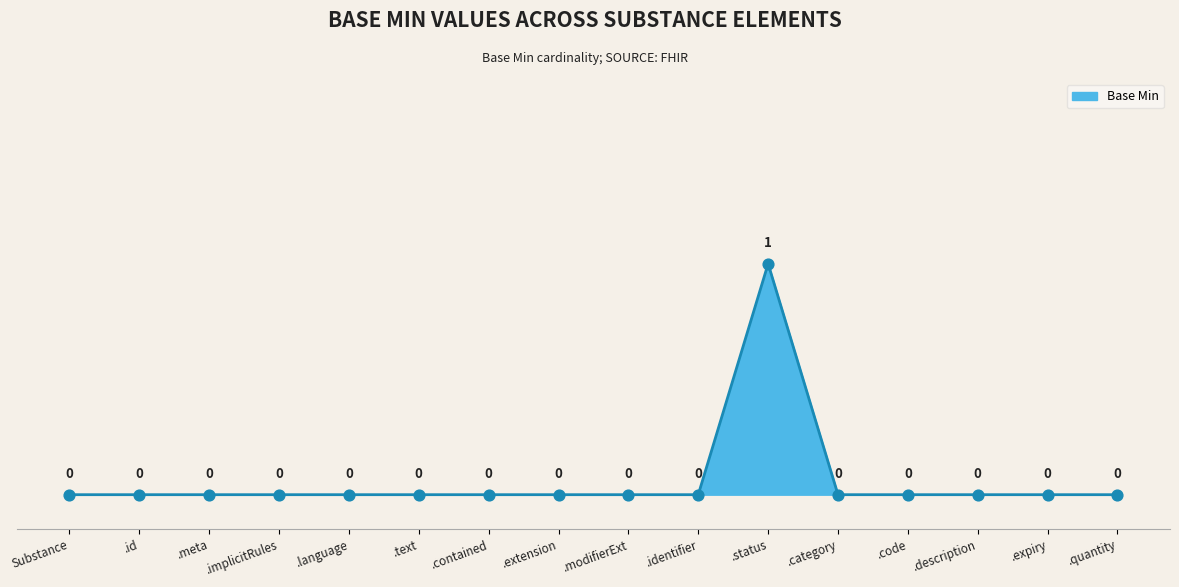

What position from the left is .id?

2